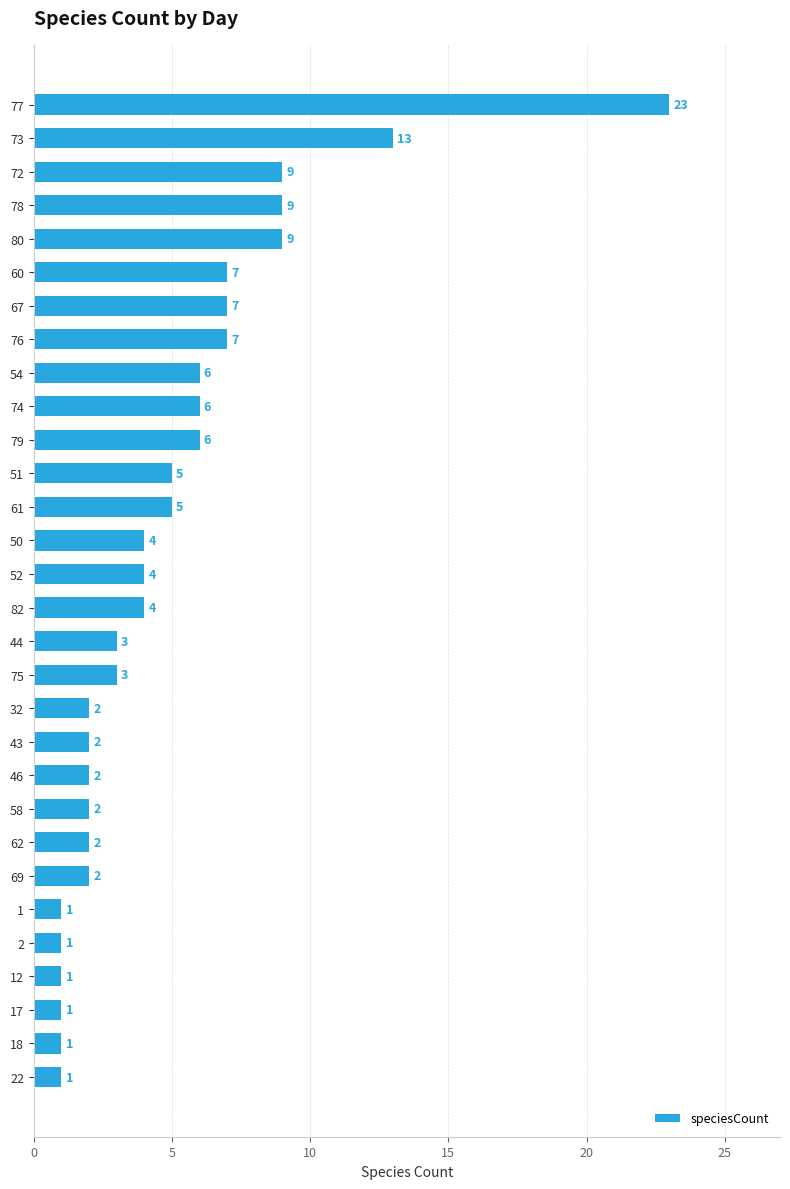

What is the ratio of the value at 75 to the value at 32?

1.5